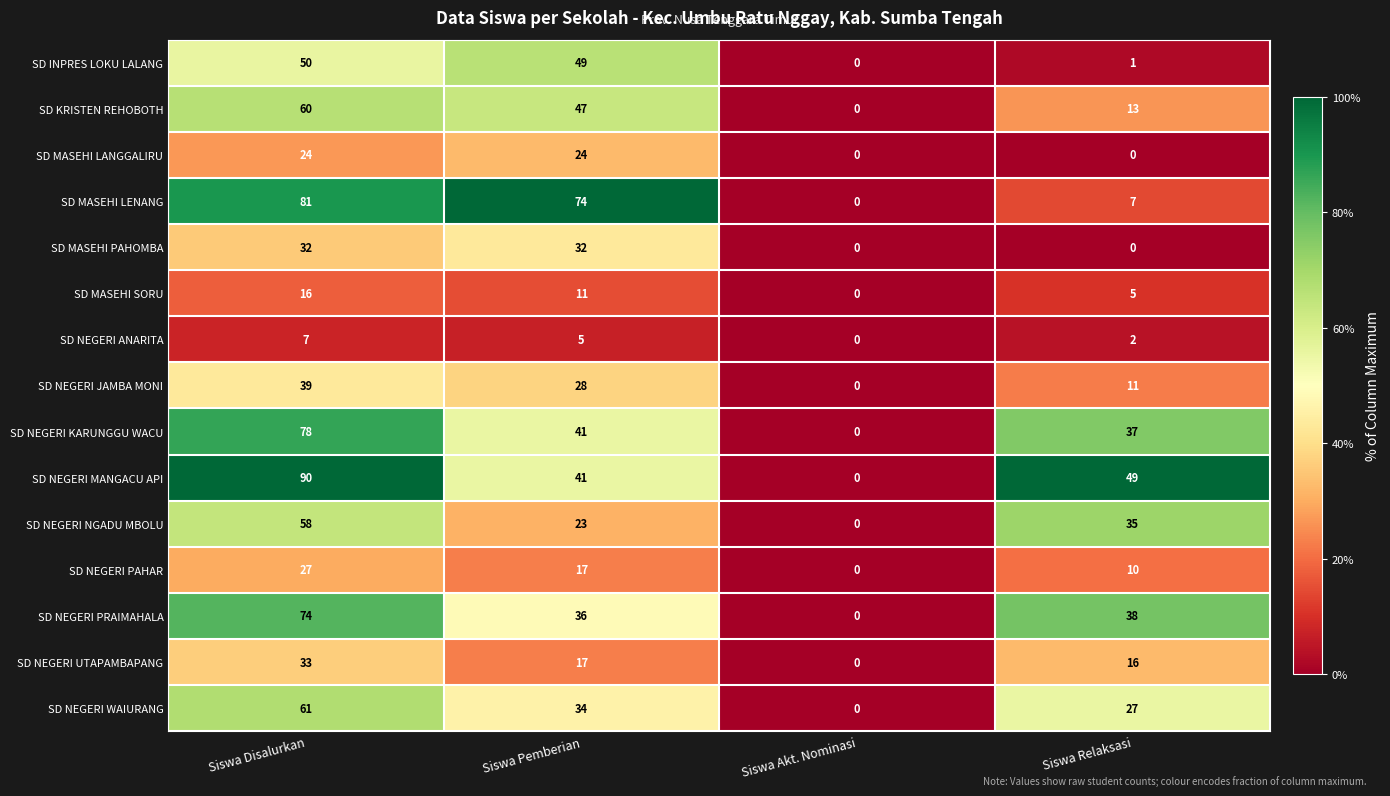

Which series has the largest range (max minus min)?

SD NEGERI MANGACU API